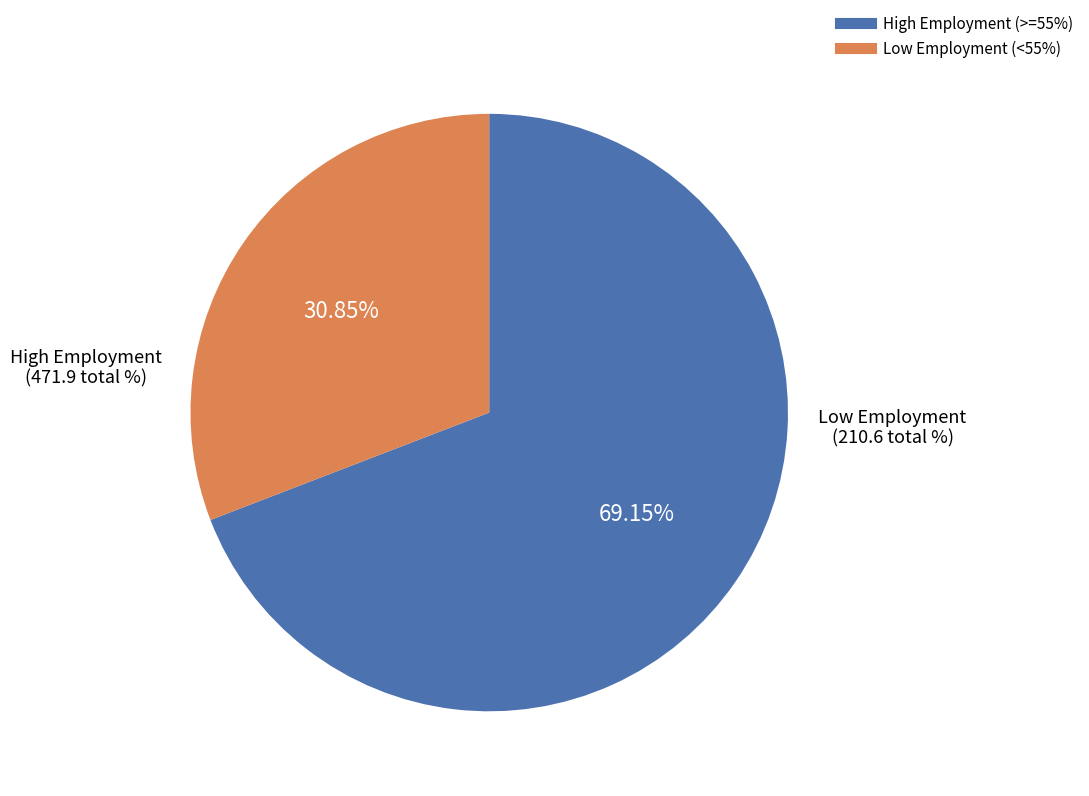

Is there a majority slice in this chart?

Yes